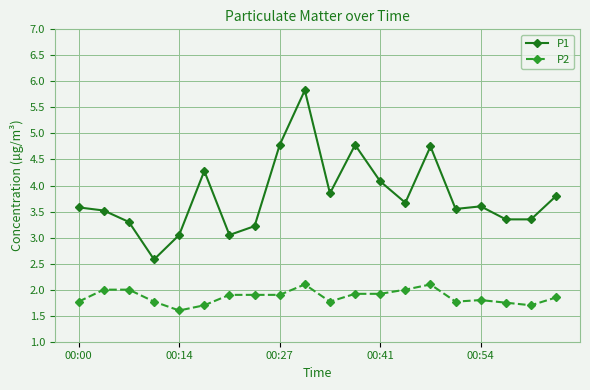

What is the average value of the P2 series?

1.9